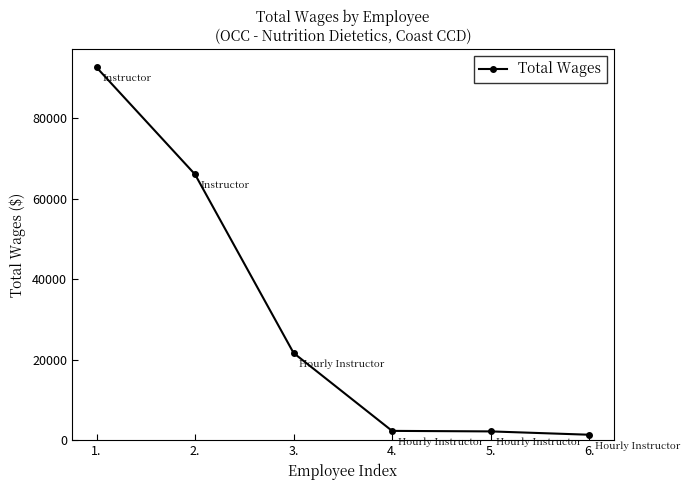

True or false: there are more than 1 points higher than both neighbors.

False